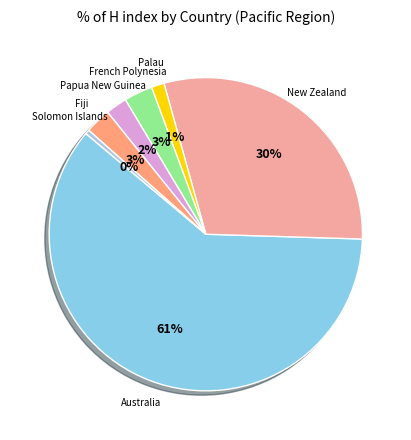

How many segments does this pie chart have?

7